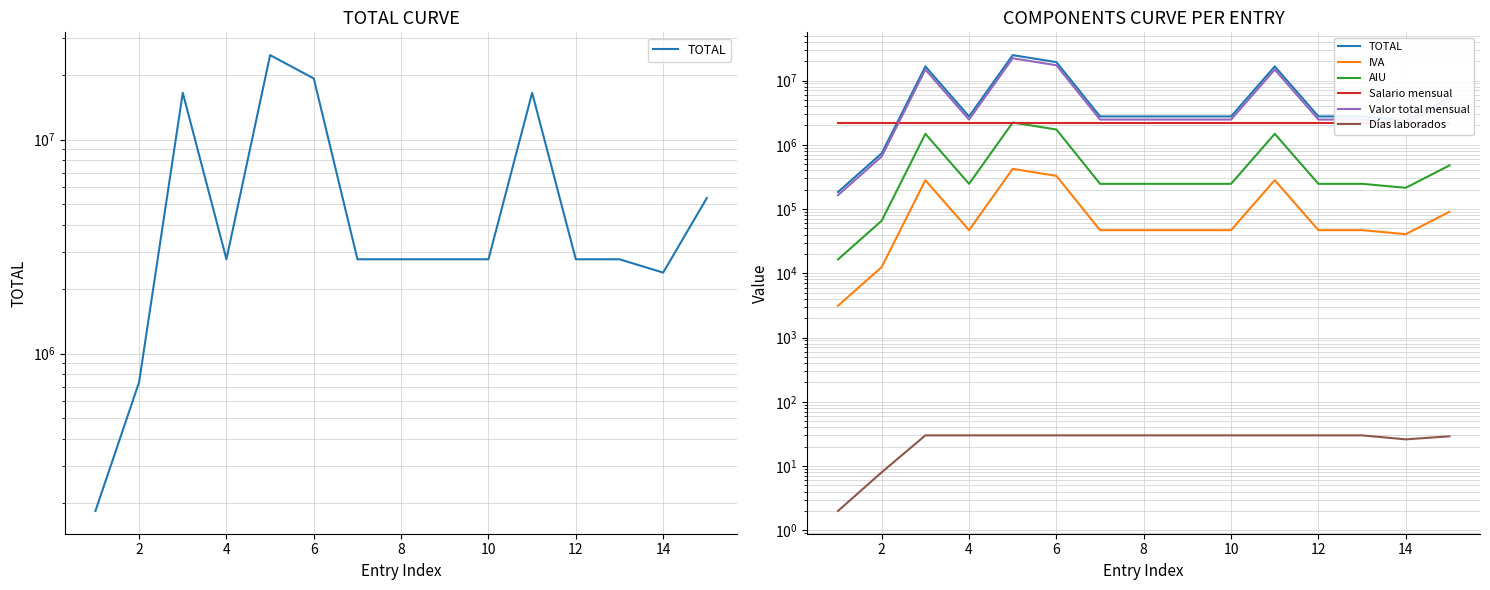

How many lines are shown in the chart?

6